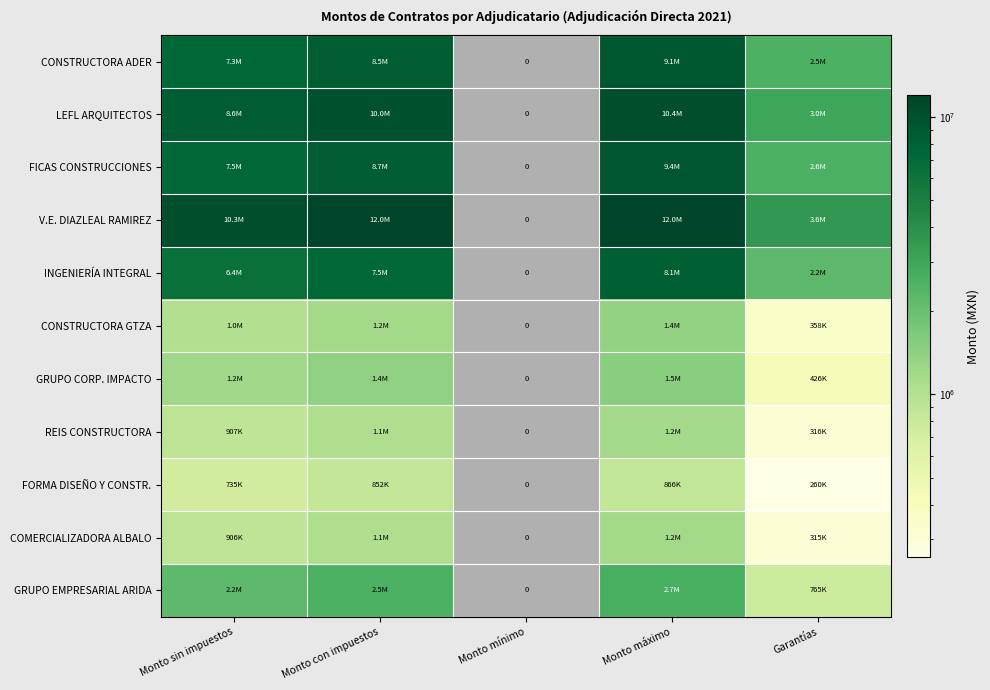

Is the value of GRUPO EMPRESARIAL ARIDA at Monto sin impuestos greater than the value of V.E. DIAZLEAL RAMIREZ at Monto máximo?

No